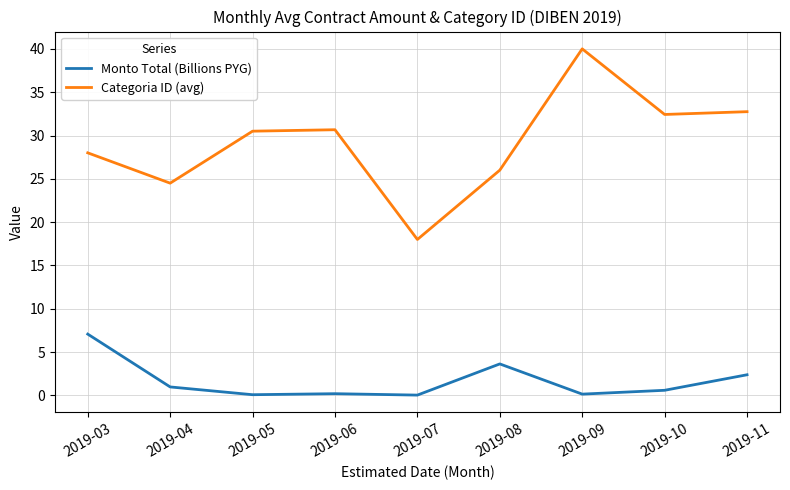

The value of Monto Total (Billions PYG) at 2019-03 is 7.1. True or false?

True